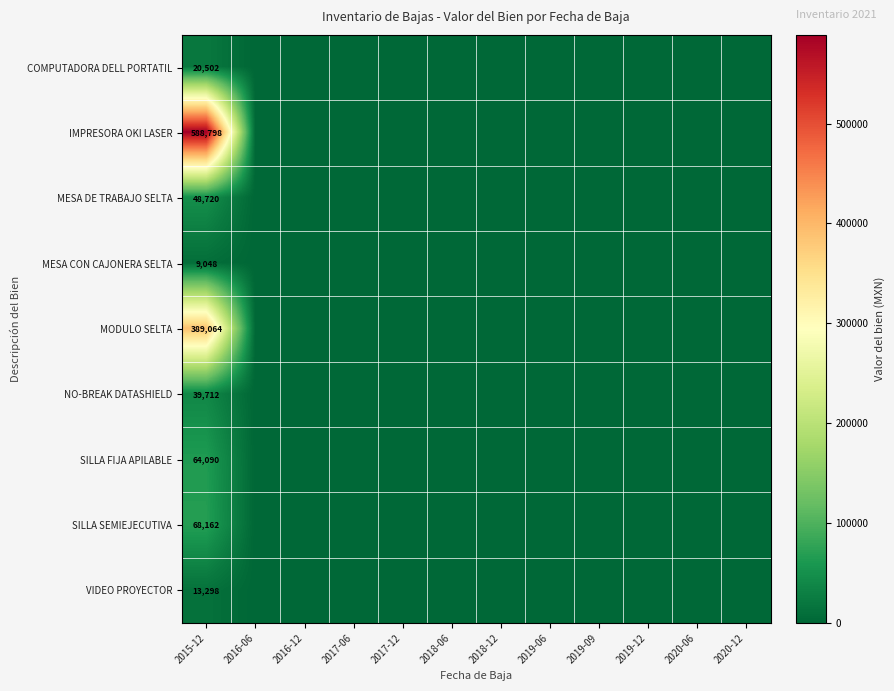

At which label is SILLA FIJA APILABLE closest to 32045?

2015-12